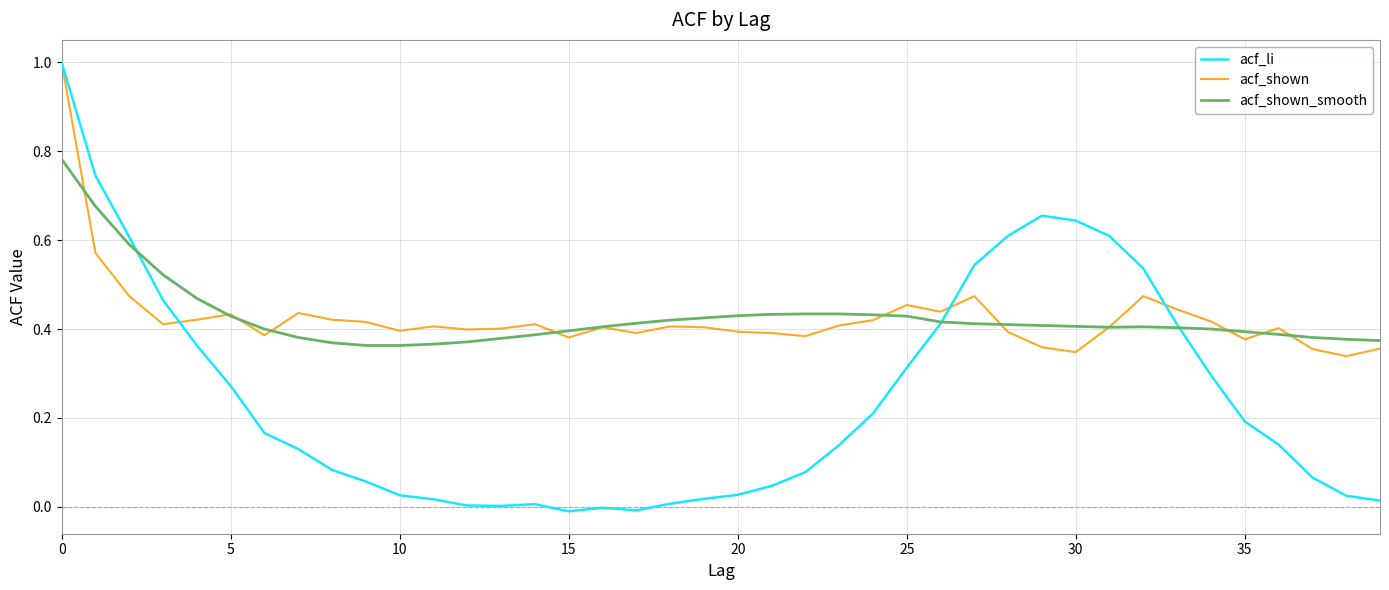

Which series has the largest range (max minus min)?

acf_li